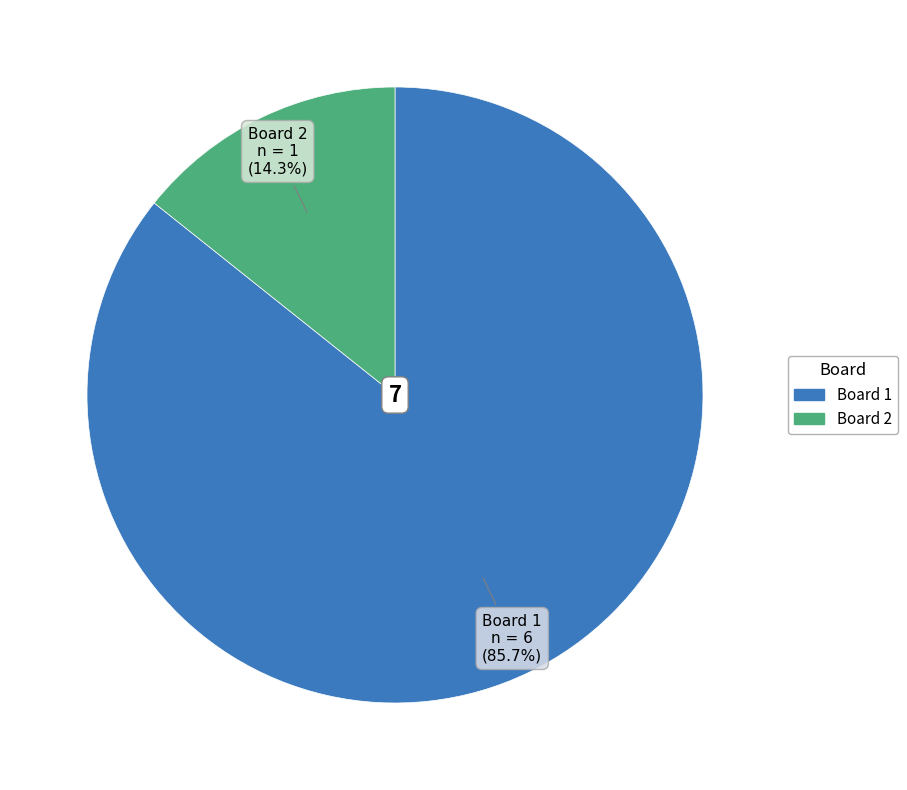

To the nearest percent, what is the difference between the largest and smallest slice percentages?

71%